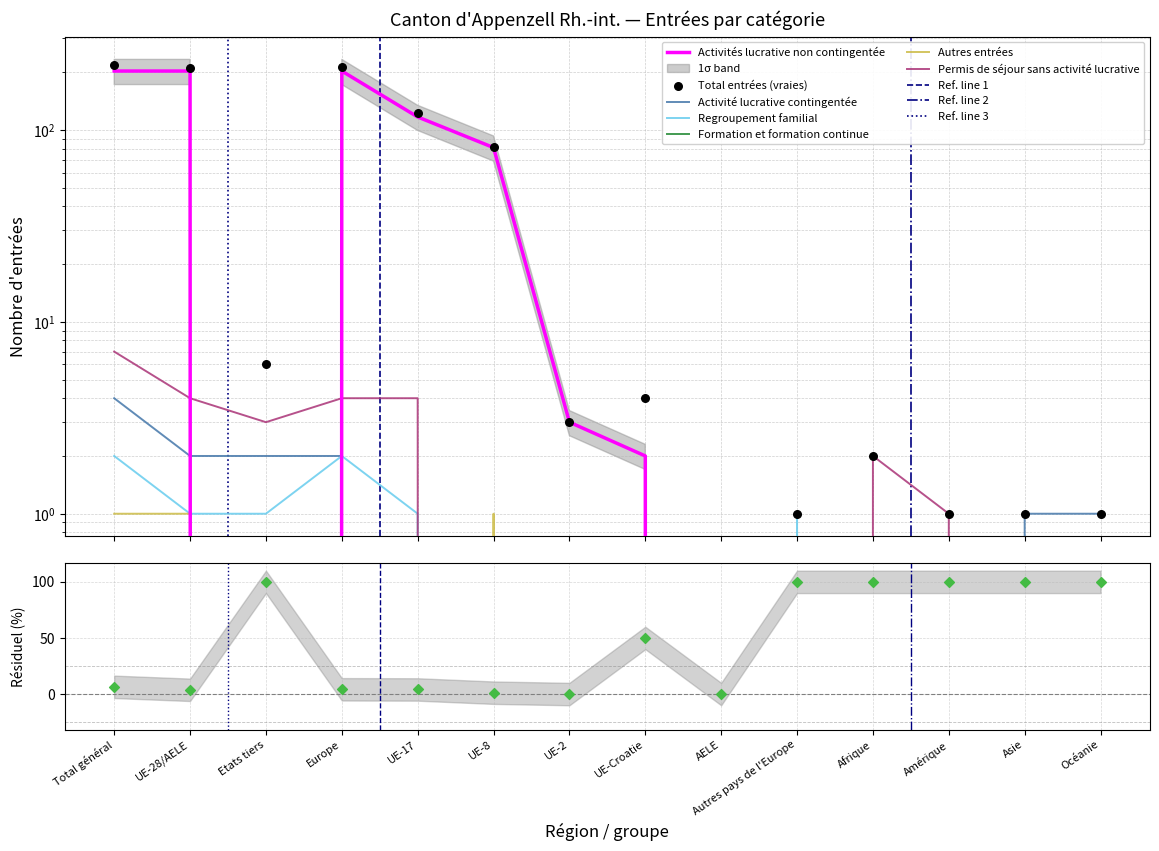

At which category is the sum across all series the highest?

Total général